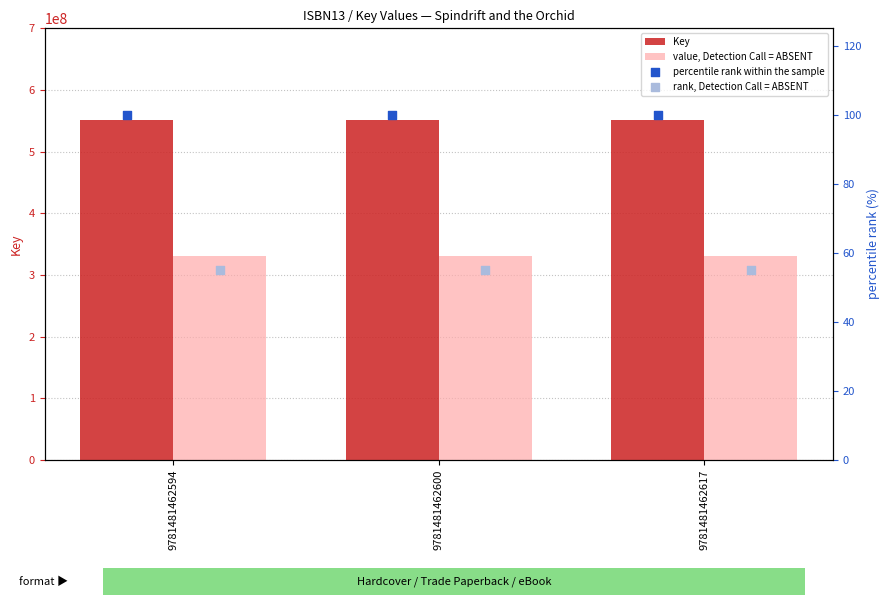

What is the total value across all series at 9781481462617?

881421251.0